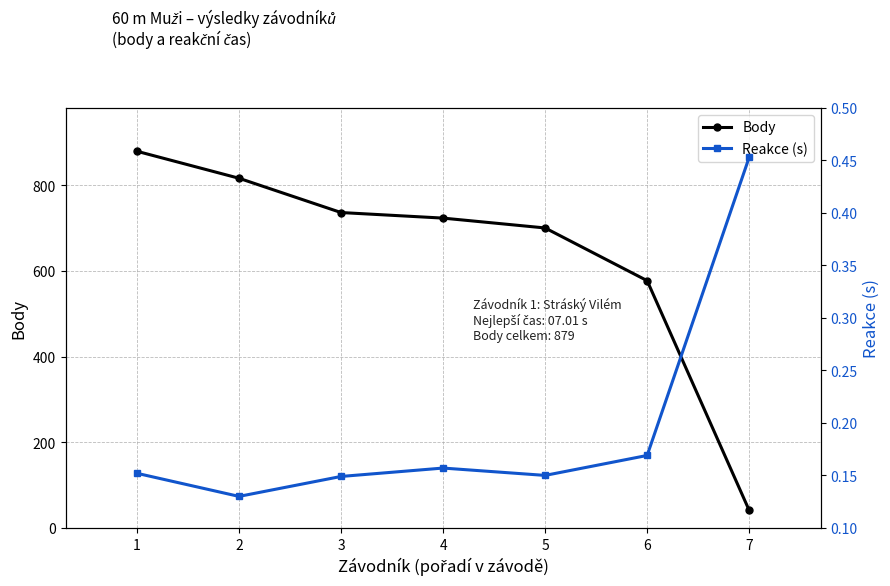

Does the chart display data point markers on the line(s)?

Yes